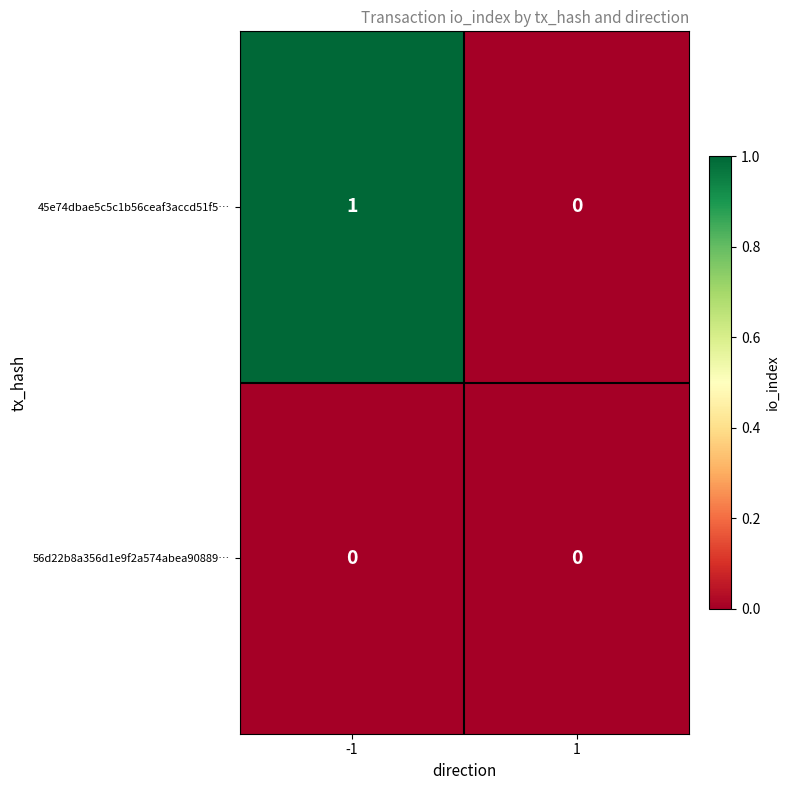

How many series are shown in this chart?

2